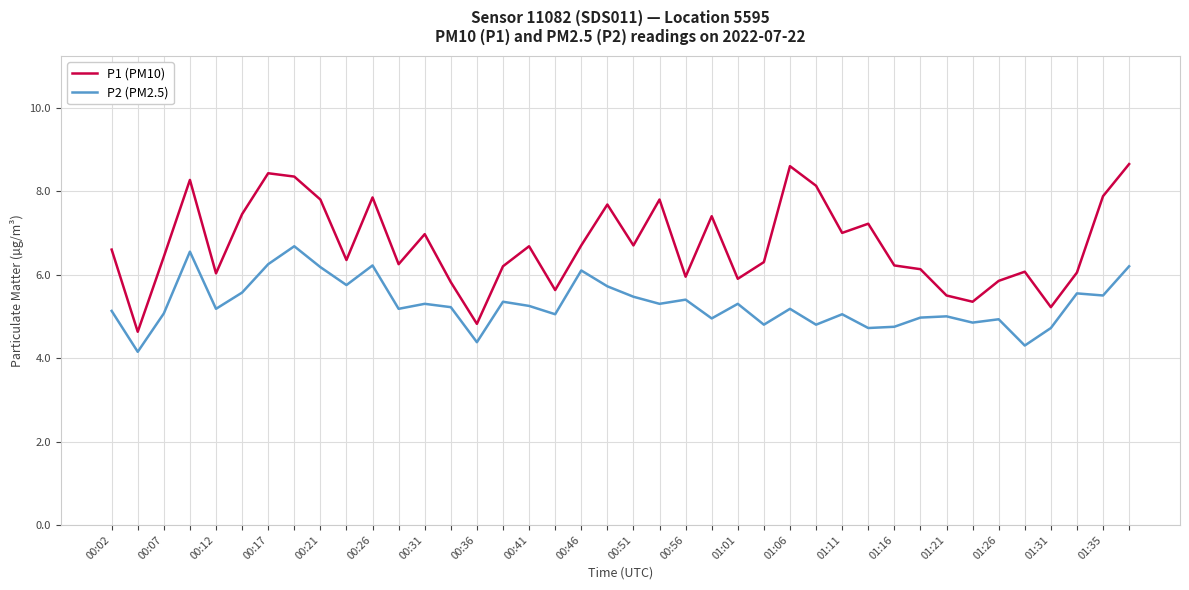

Which series has the widest spread of values?

P1 (PM10)